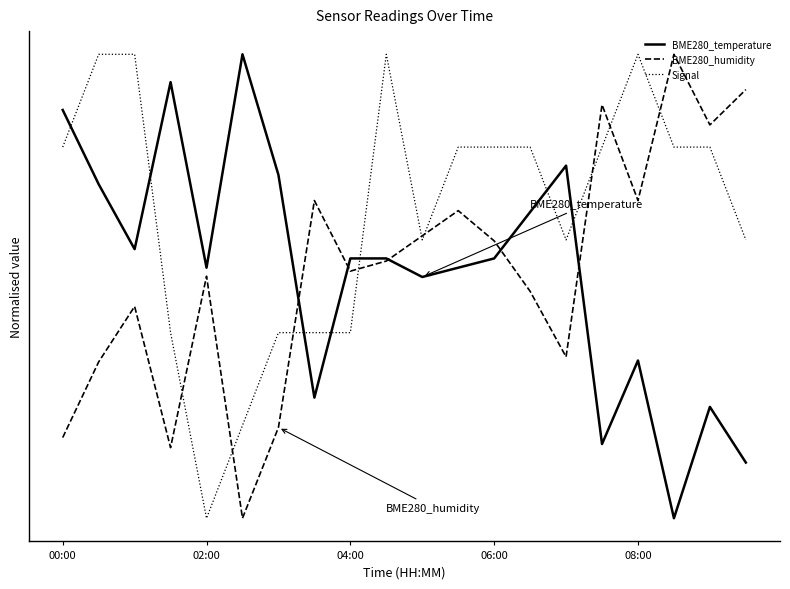

True or false: BME280_temperature has more than 2 points higher than both neighbors.

True